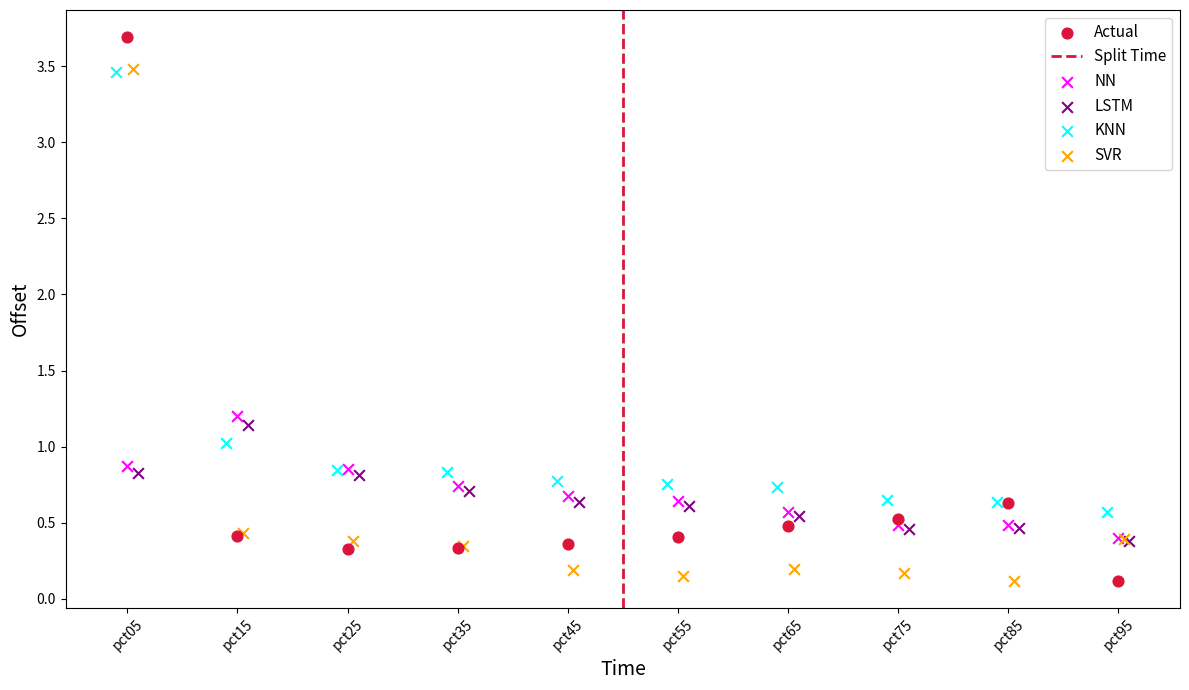

Which series reaches the maximum Y coordinate?

Actual